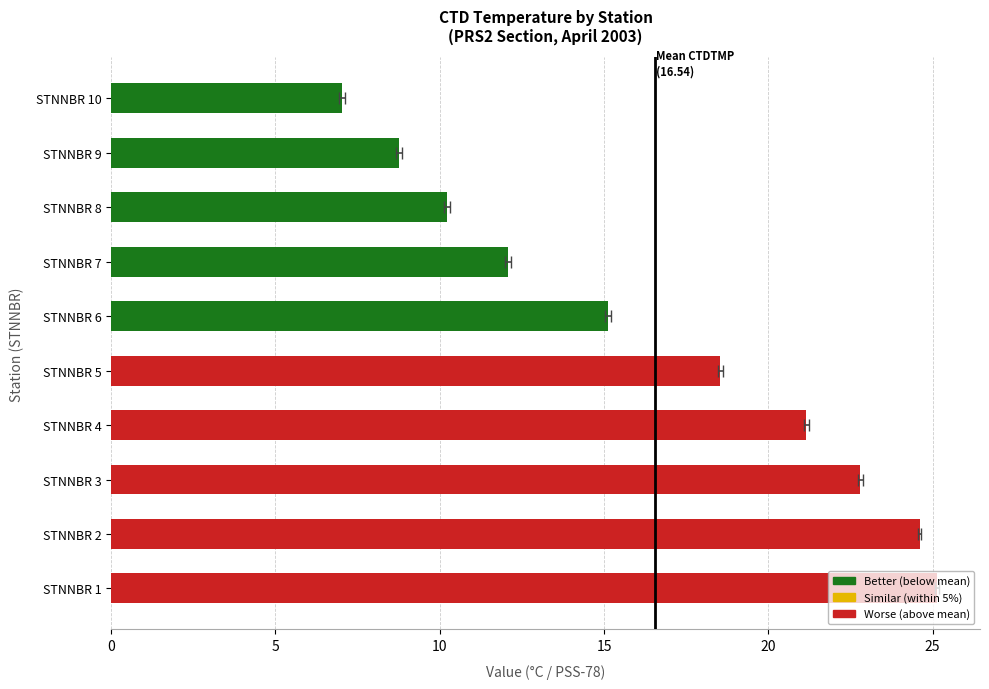

Are the bars grouped side by side (vs. stacked)?

No